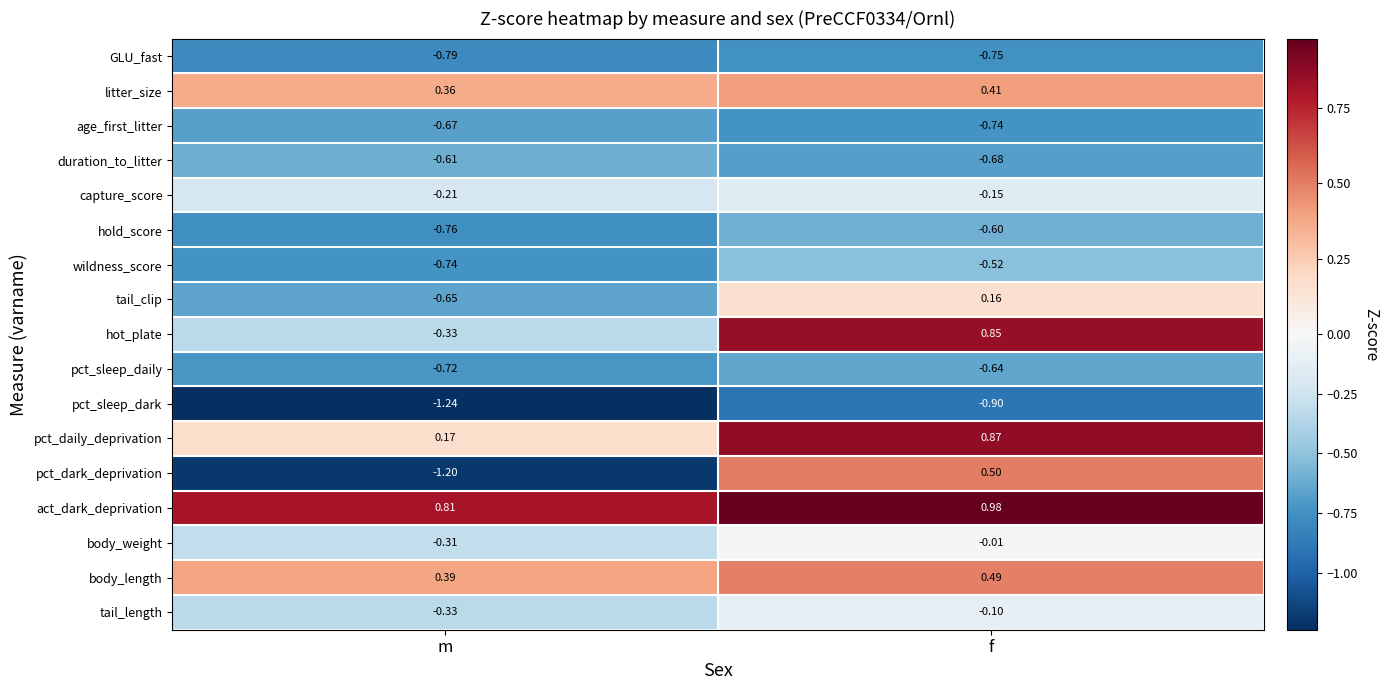

Between m and f, which series saw the biggest shift?

pct_dark_deprivation